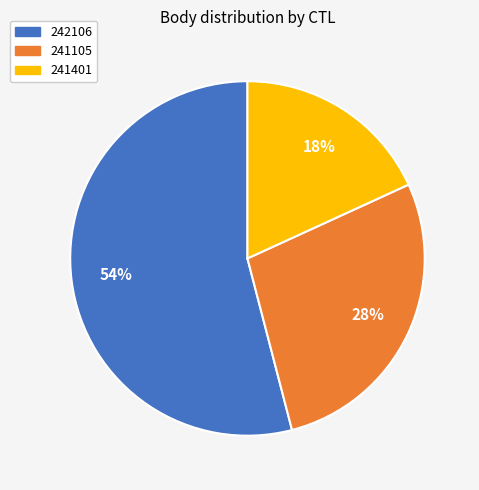

Which has a higher value, 241401 or 241105?

241105